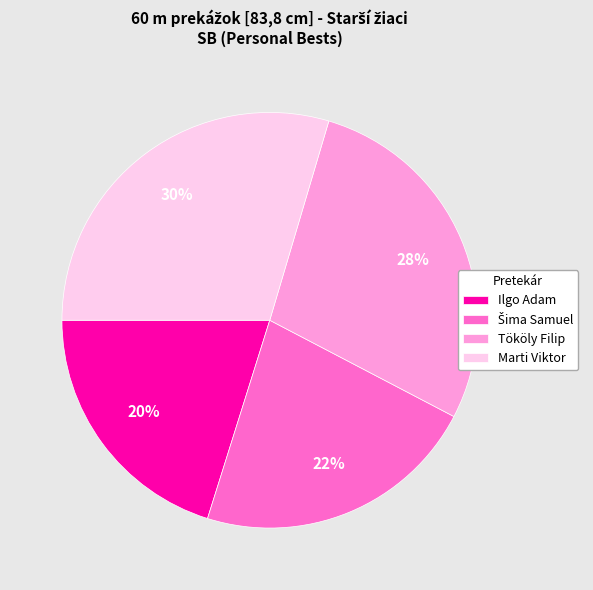

Between Marti Viktor and Ilgo Adam, which is larger?

Marti Viktor